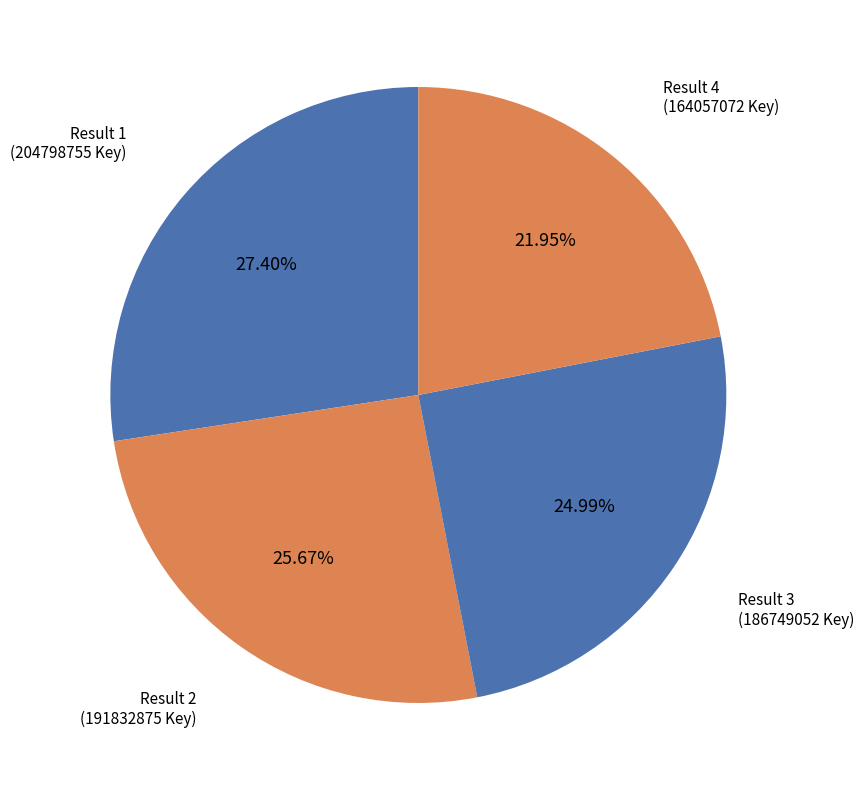

To the nearest percent, what is the difference between the largest and smallest slice percentages?

5%